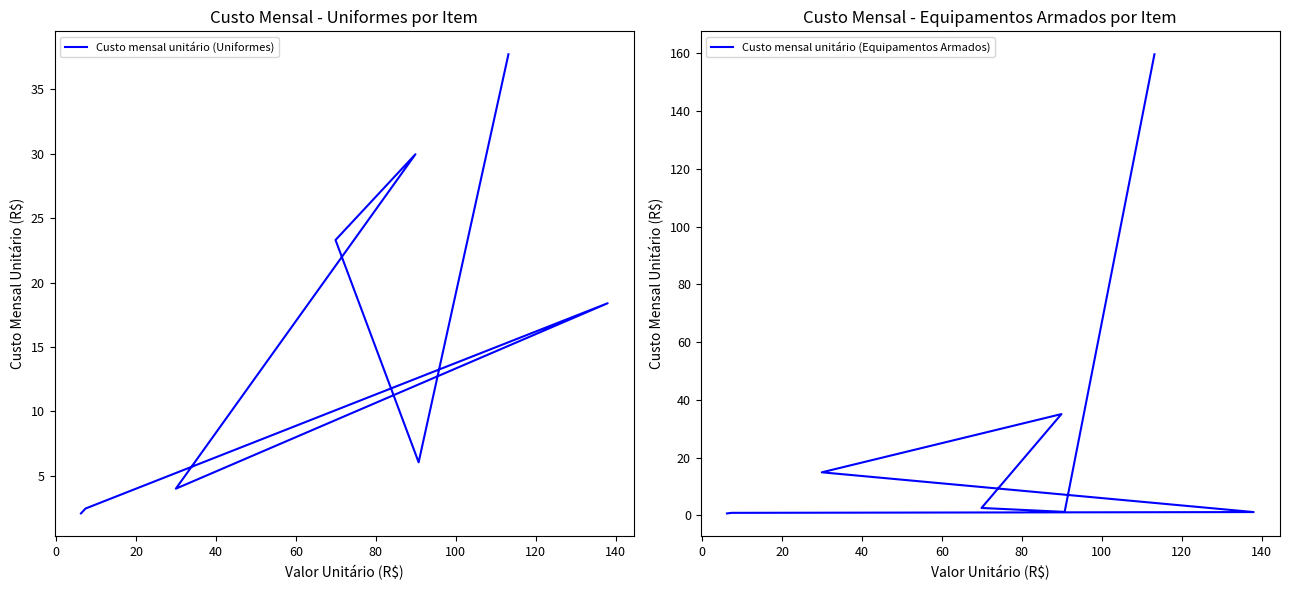

Does the chart display data point markers on the line(s)?

No